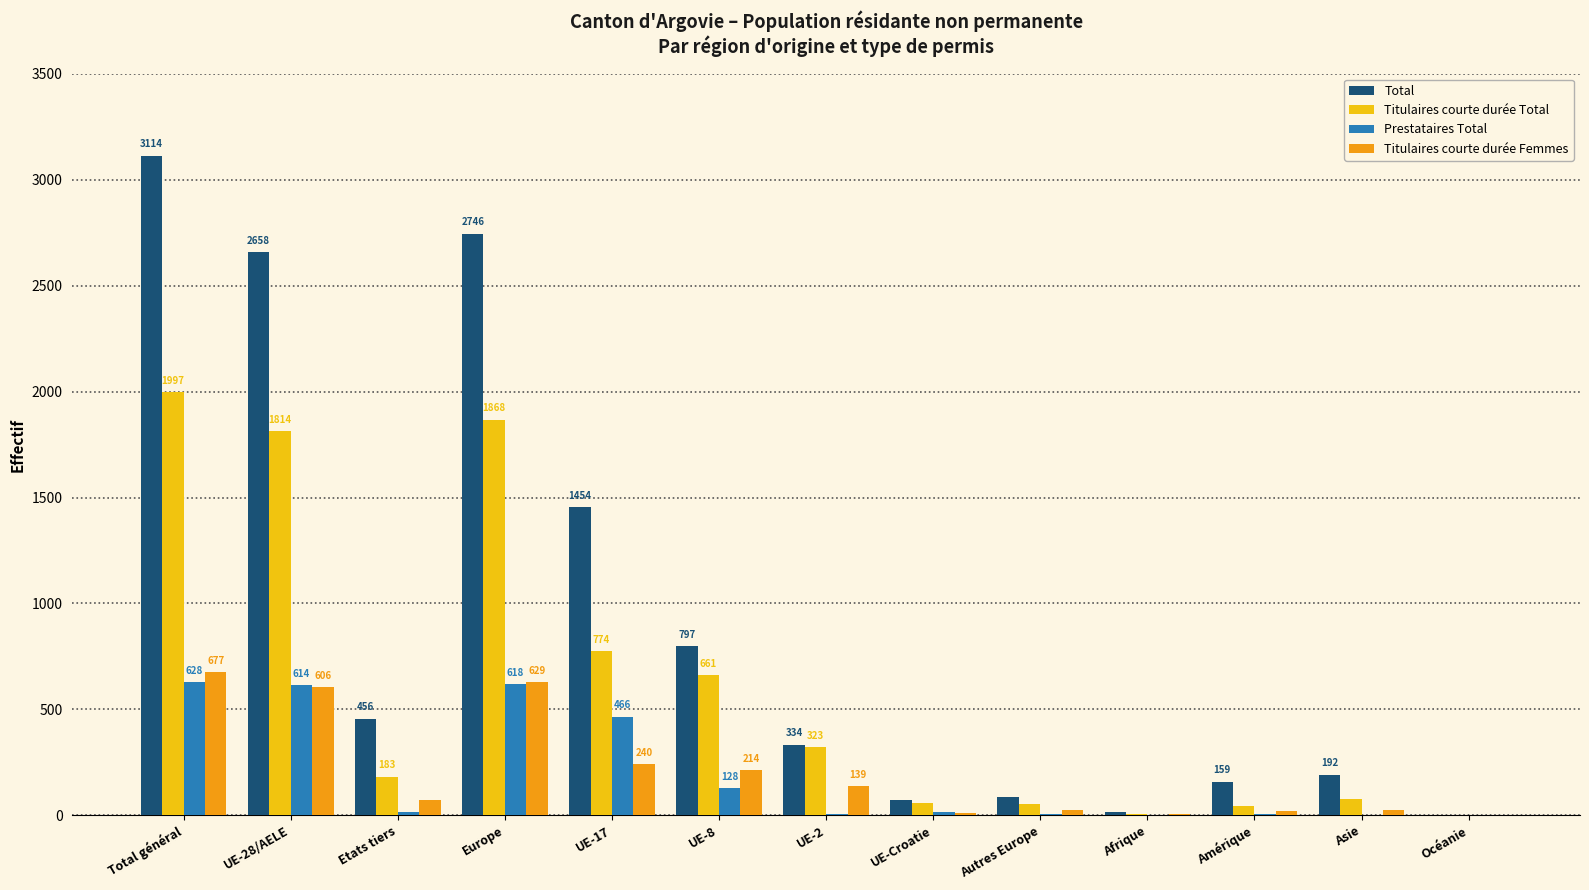

What are all the series names shown in the legend?

Total, Titulaires courte durée Total, Prestataires Total, Titulaires courte durée Femmes